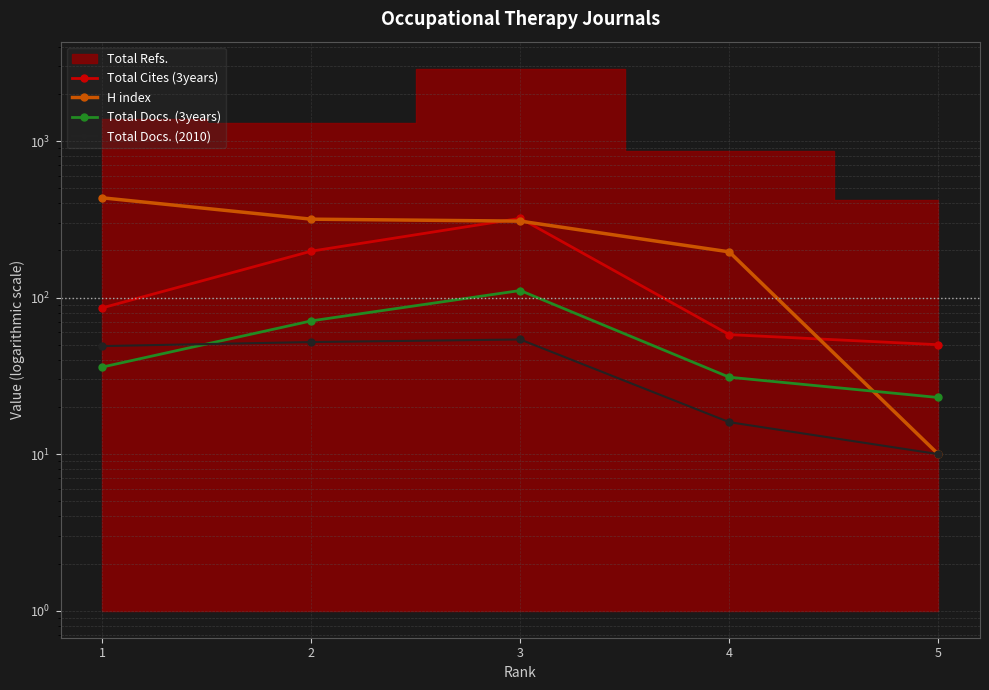

What is the sum of all Total Docs. (3years) values?

272